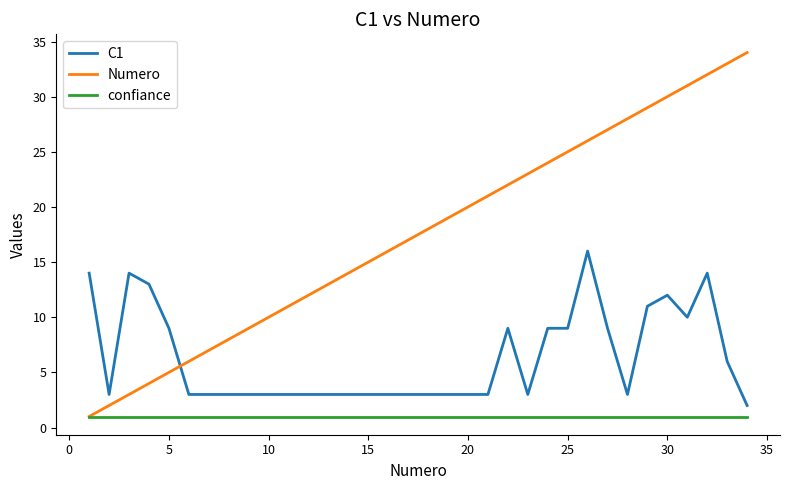

Does the chart display data point markers on the line(s)?

No